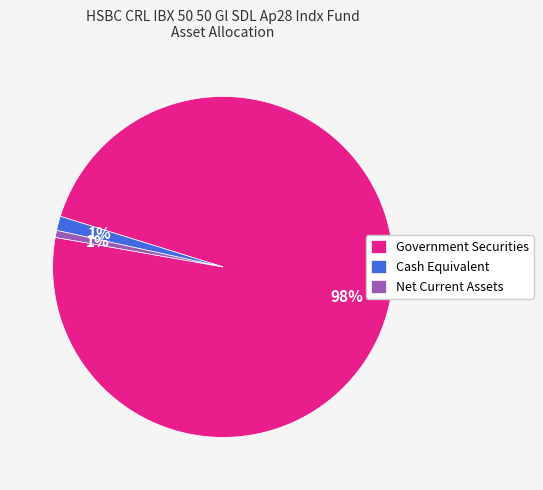

To the nearest percent, what is the average slice percentage?

33%